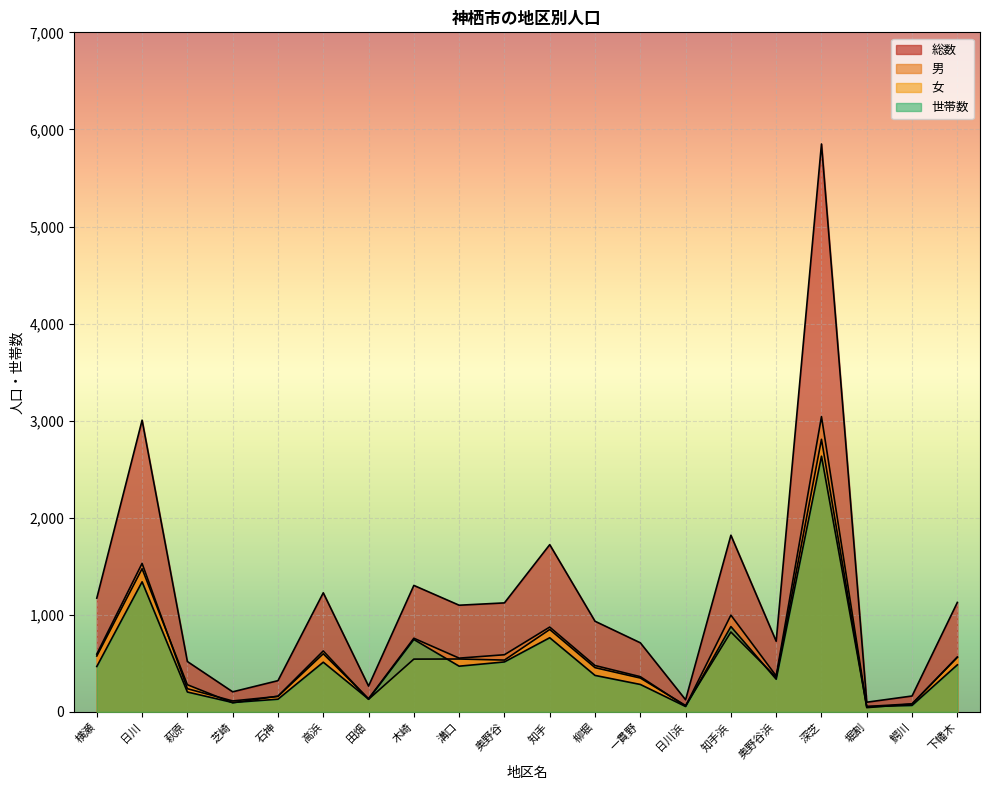

What is the difference between the second highest and second lowest values in the 女 series?

1409